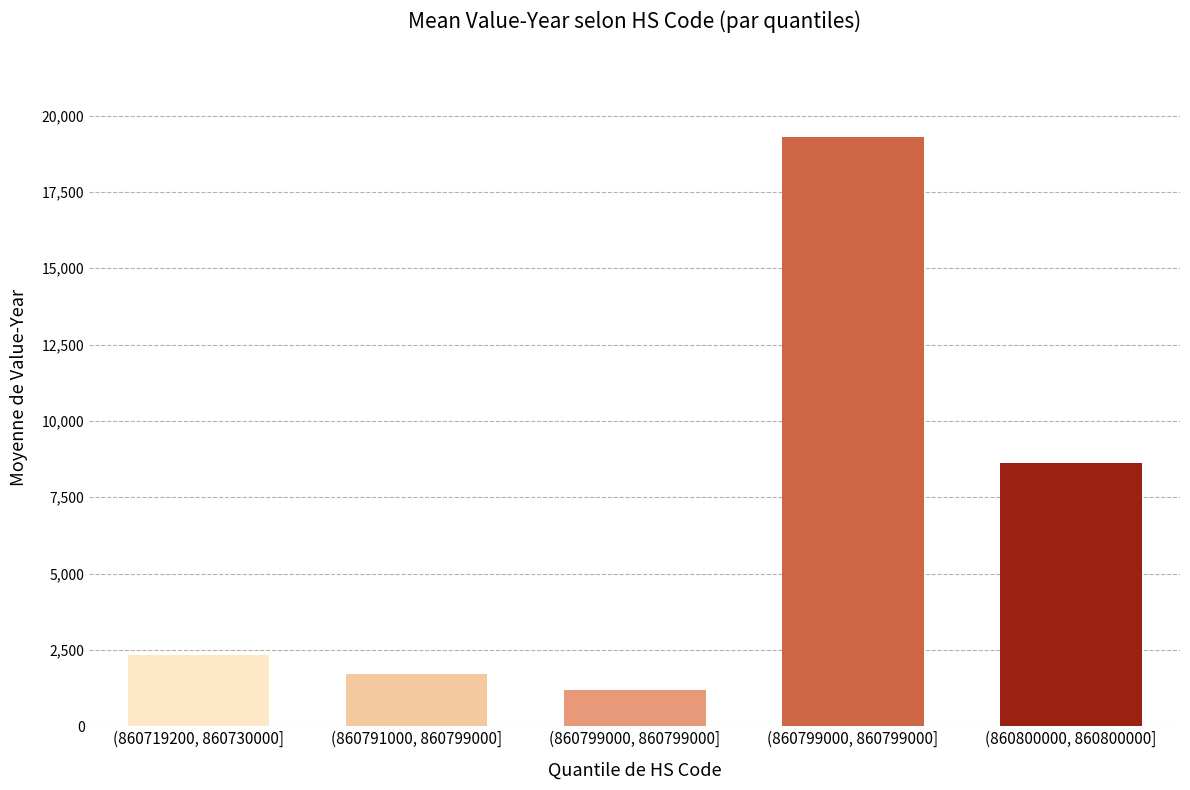

Rank the categories by value from highest to lowest.

(860799000, 860799000], (860800000, 860800000], (860719200, 860730000], (860791000, 860799000], (860799000, 860799000]